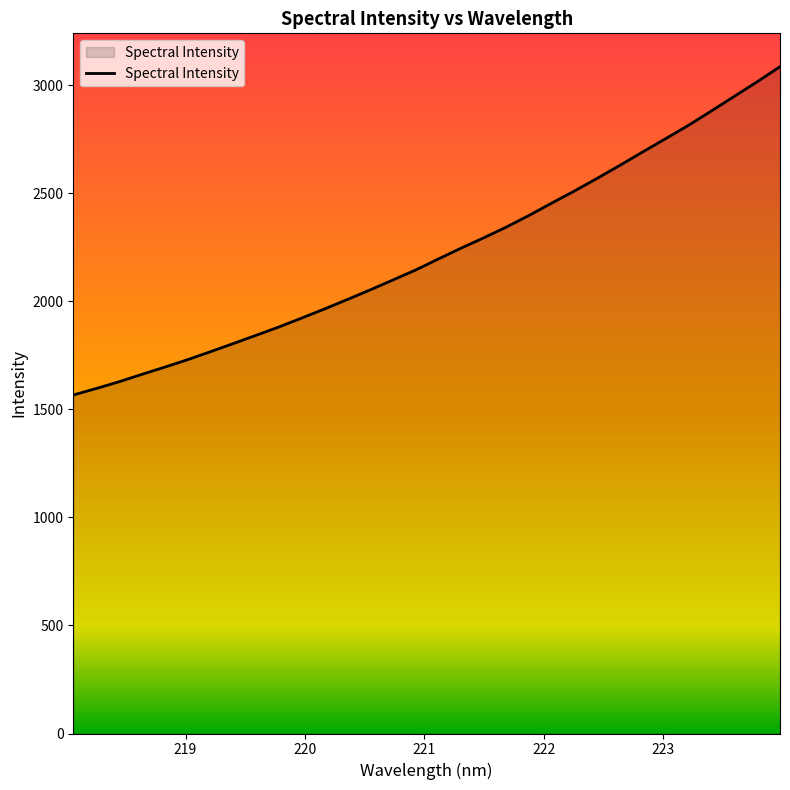

What is the maximum value shown in the chart?

3086.3